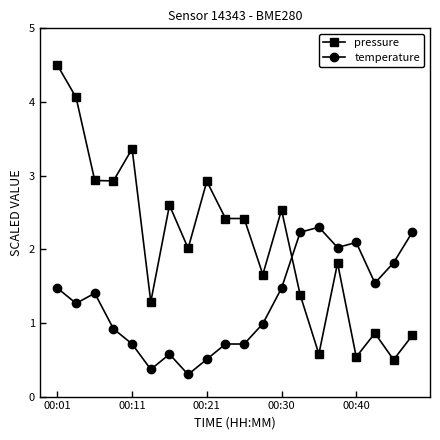

True or false: temperature has more than 1 interior local peaks.

True